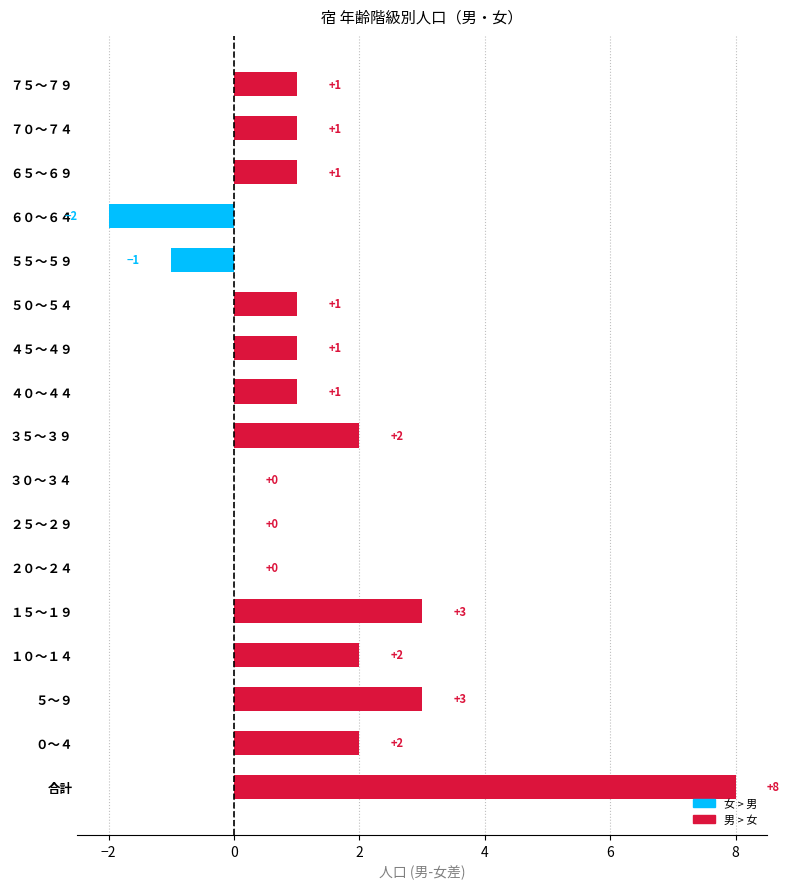

Between ２０～２４ and ４５～４９, which is larger?

４５～４９